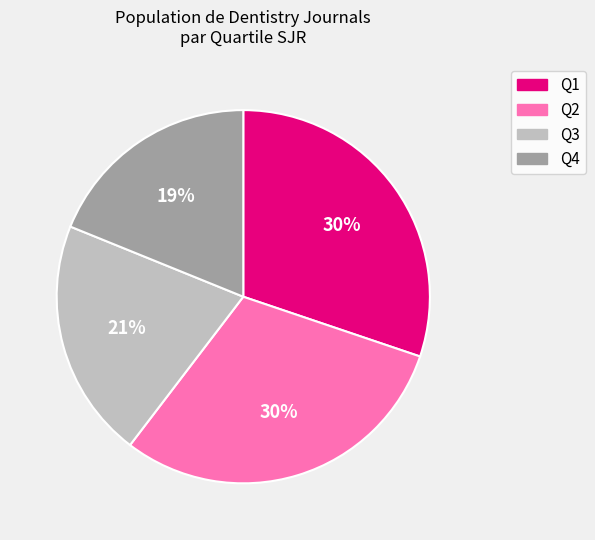

Is it true that Q1 is 44% of the pie?

False